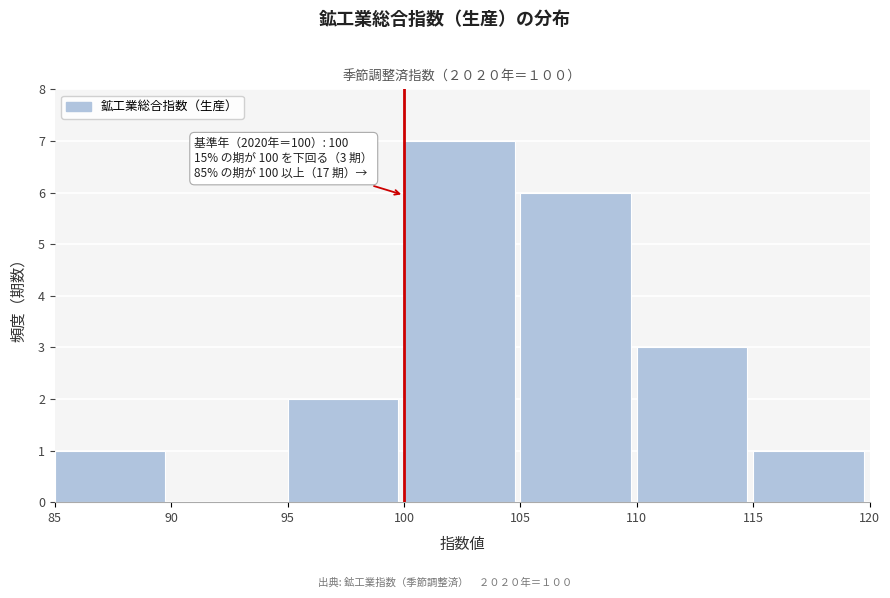

Which range on the x-axis has the tallest bar?

100 to 105